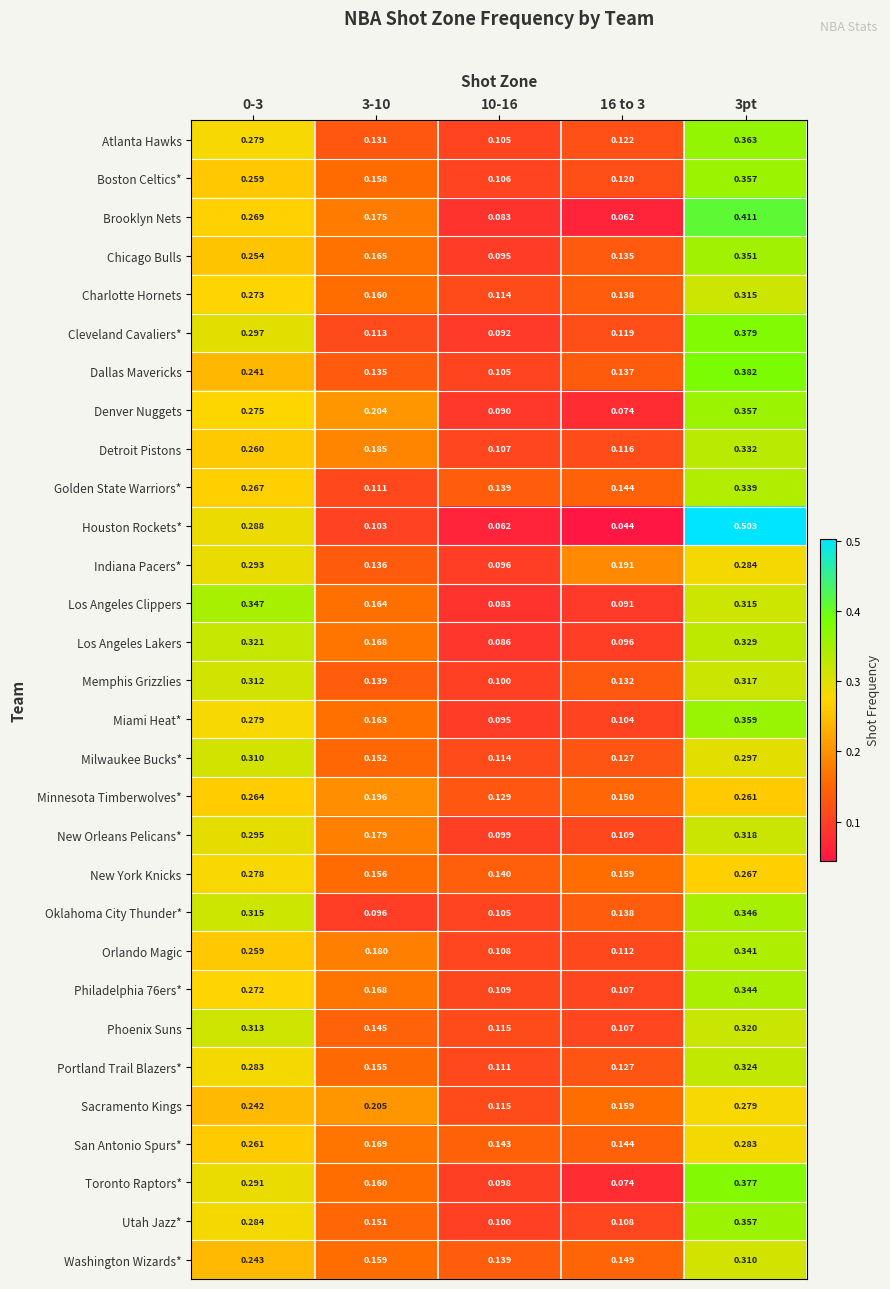

Which series has the largest range (max minus min)?

Houston Rockets*